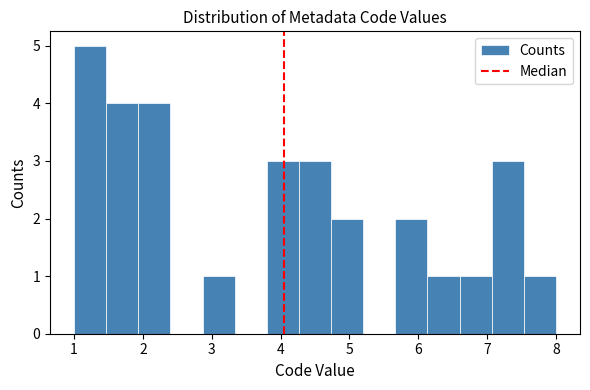

What is the height of the bar covering 1.0 to 1.5 on the x-axis? Neither the bar edges nor the heights are printed on the chart, so give them approximately, as read against the axes.

5